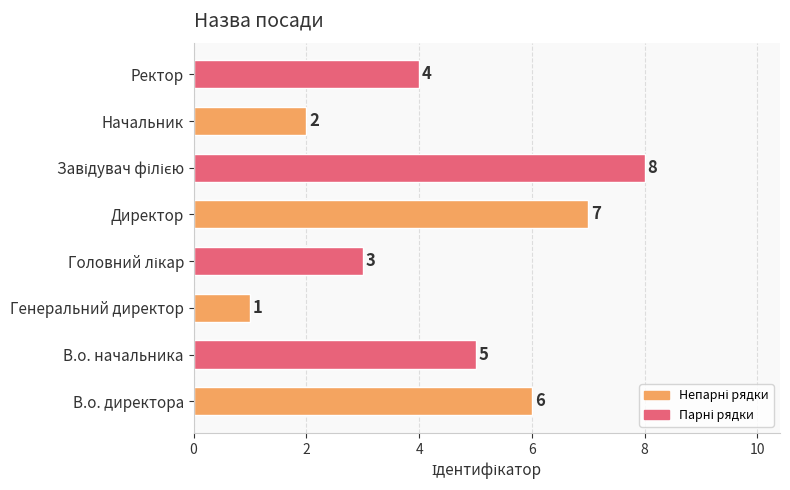

What is the change in value from Генеральний директор to Начальник?

+1